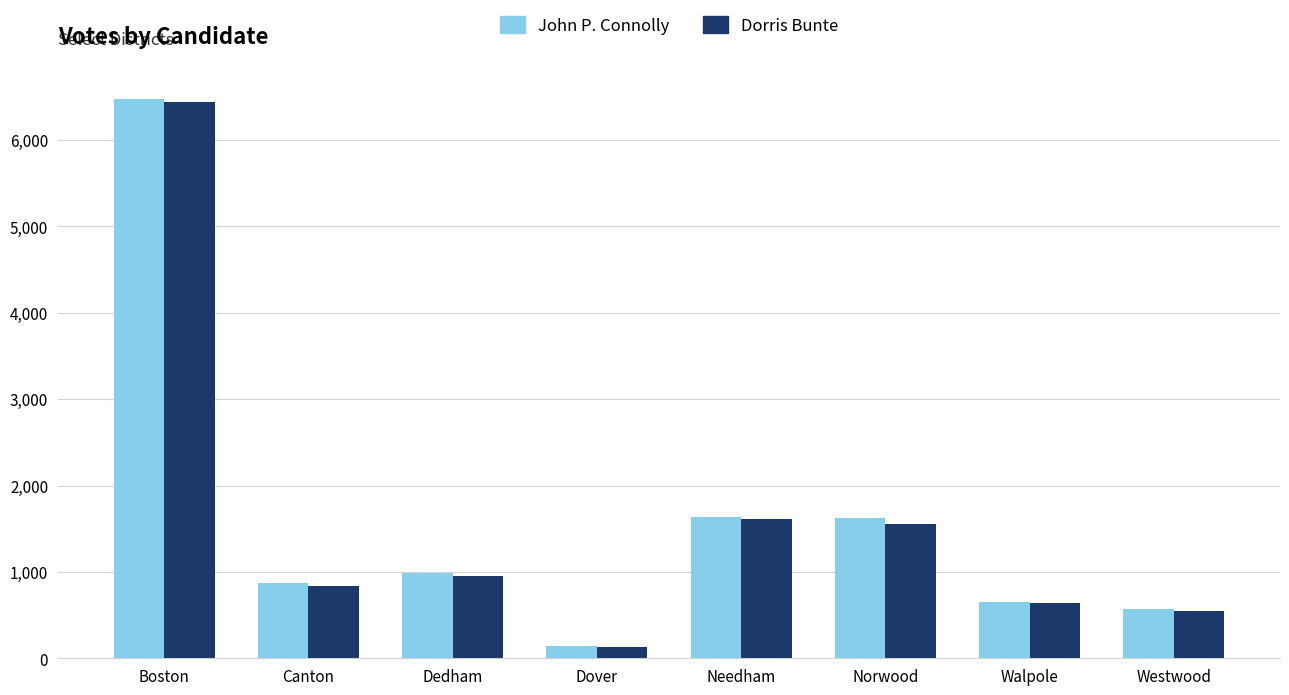

What is the highest value of the Dorris Bunte series?

6441